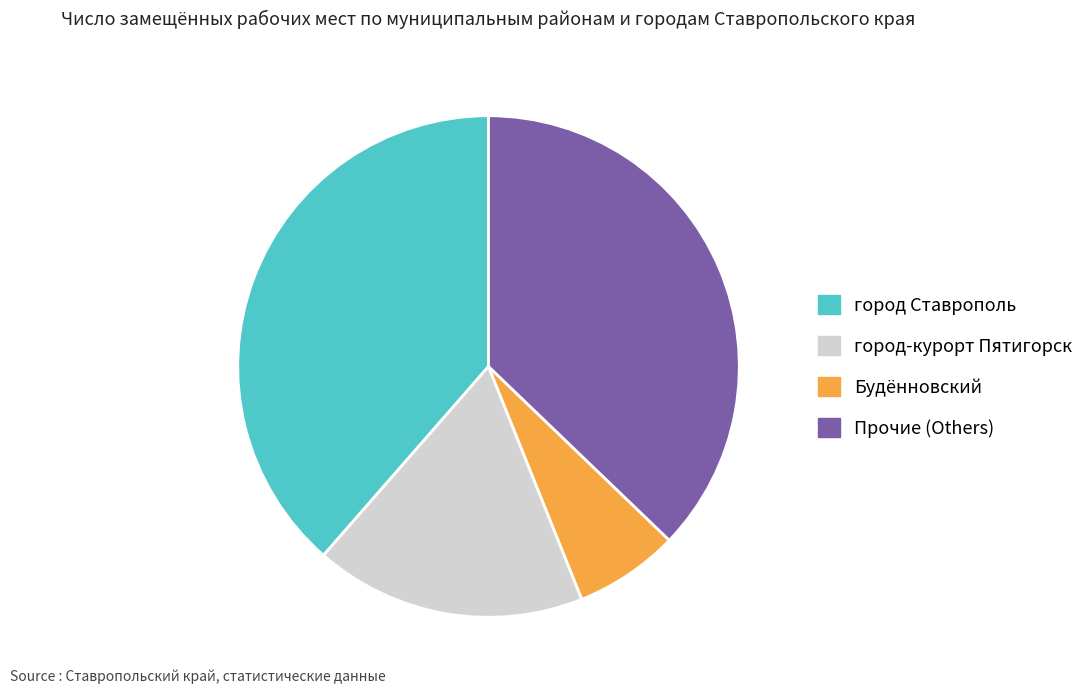

Which category has the biggest portion of the pie?

город Ставрополь